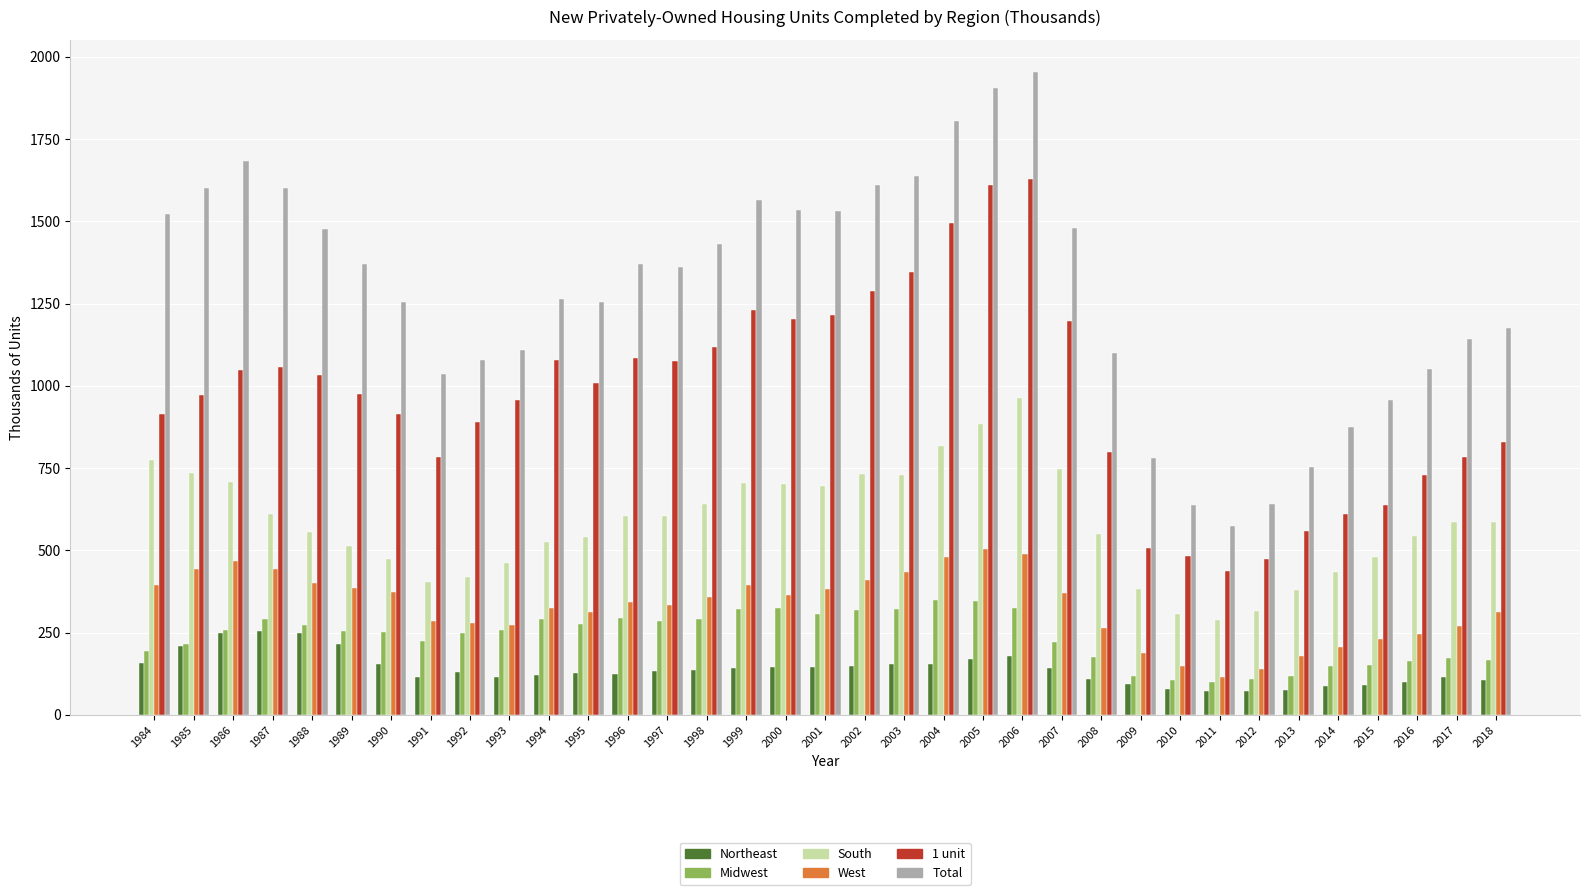

Are the bars grouped side by side (vs. stacked)?

Yes